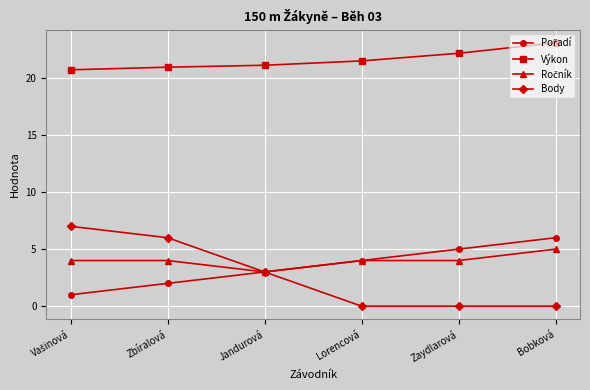

At how many categories does at least one series exceed 16?

6